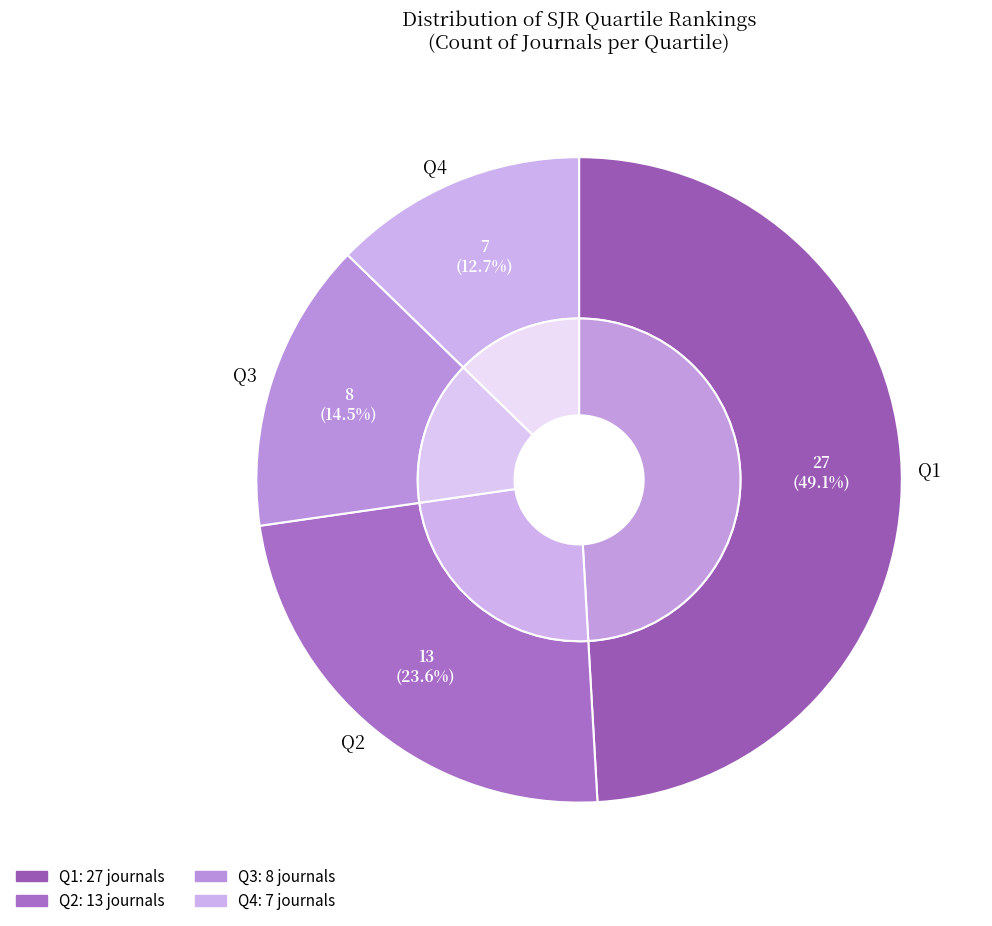

Which has a higher value, Q1 or Q4?

Q1